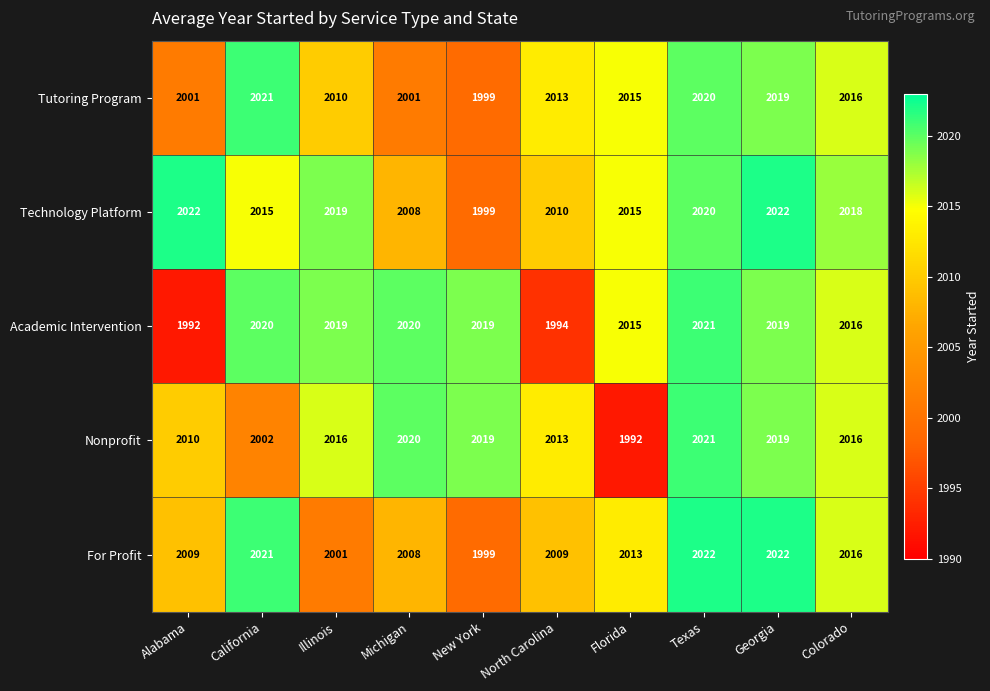

At which category is the sum across all series the highest?

Texas